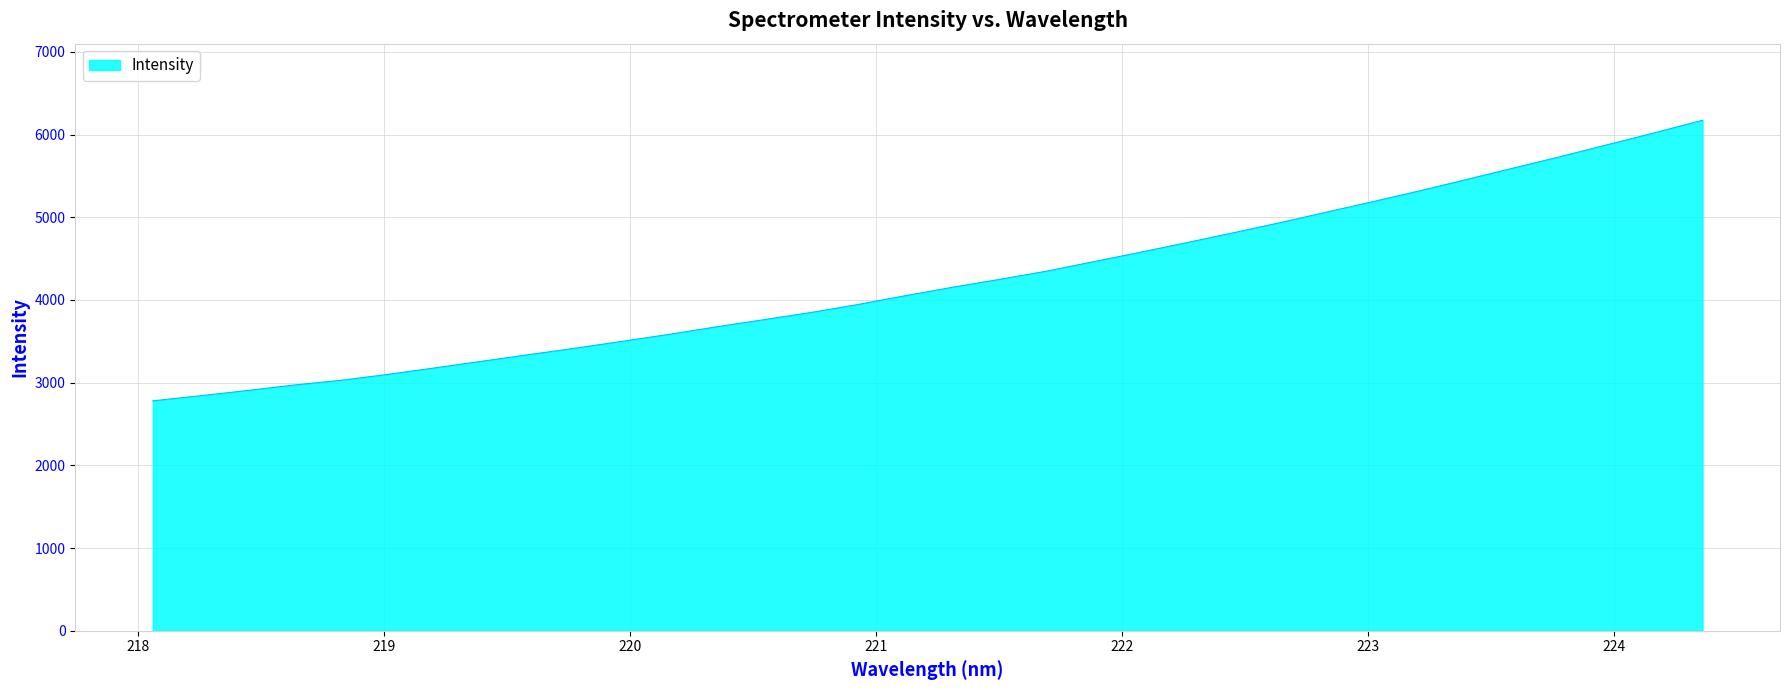

What is the difference between the maximum and minimum values?

3393.3